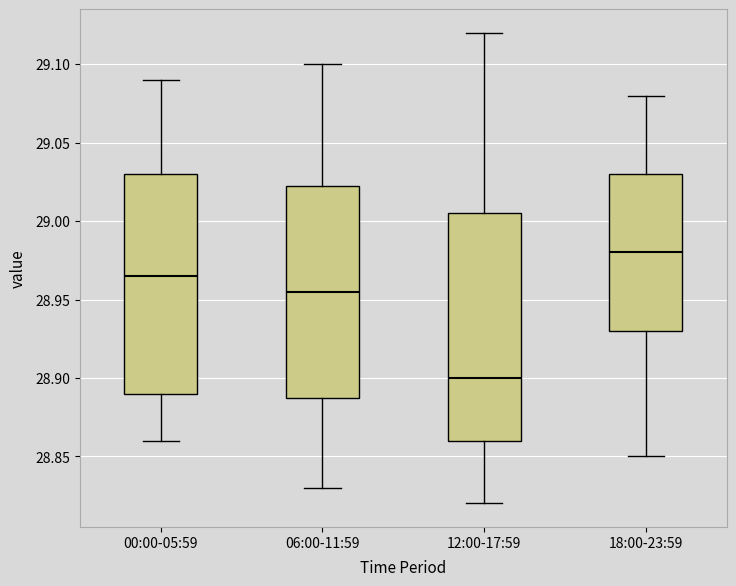

Which box's median line is the highest?

18:00-23:59